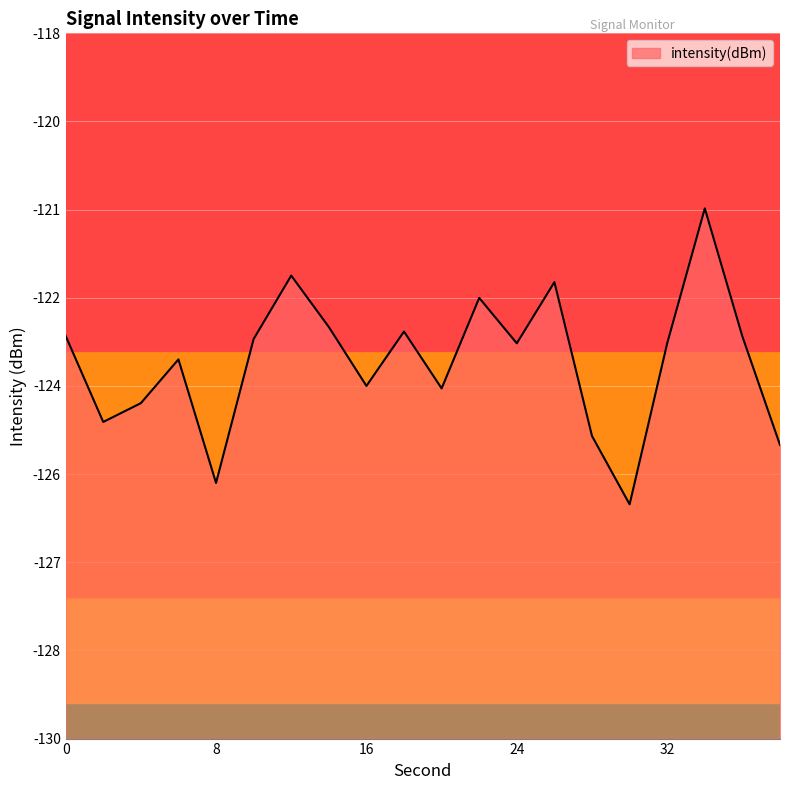

How many series are shown in this chart?

1